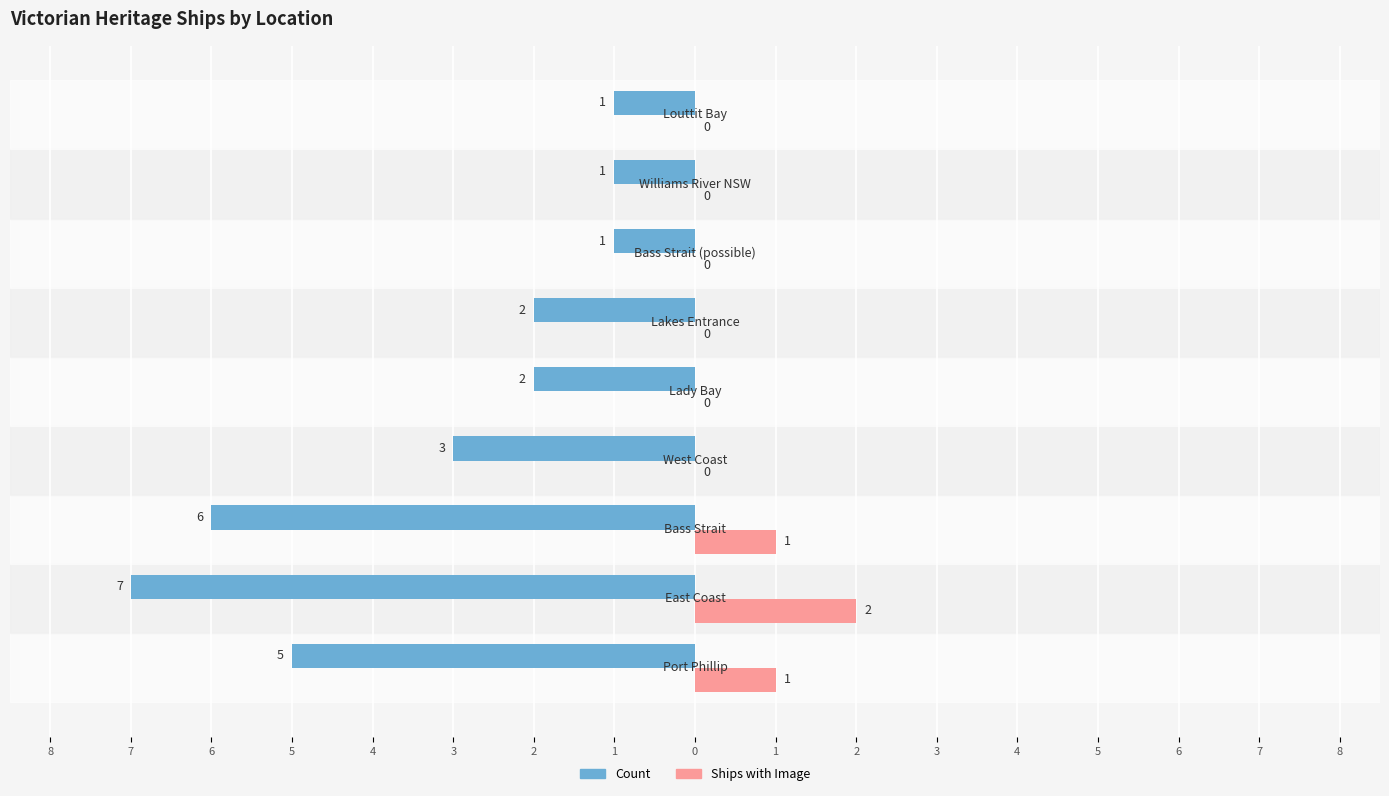

What are all the series names shown in the legend?

Count, Ships with Image